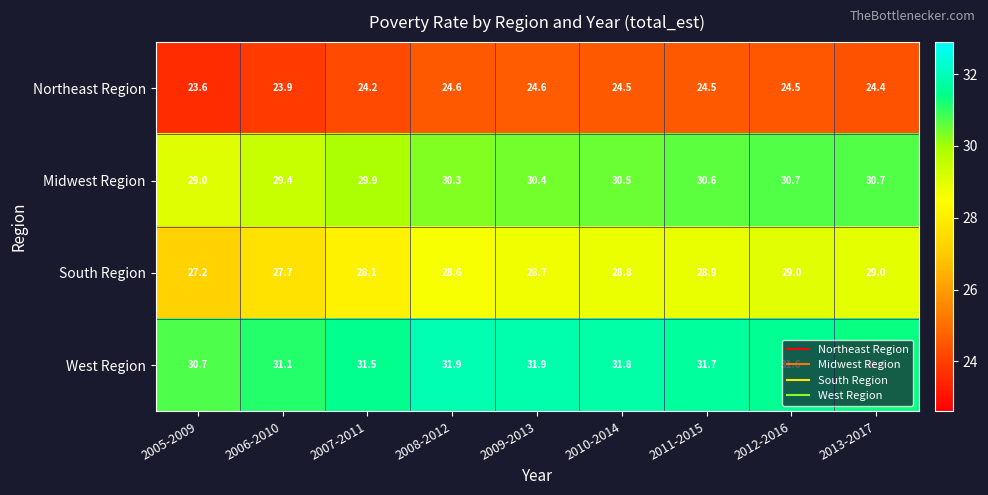

At how many categories does at least one series exceed 29?

9